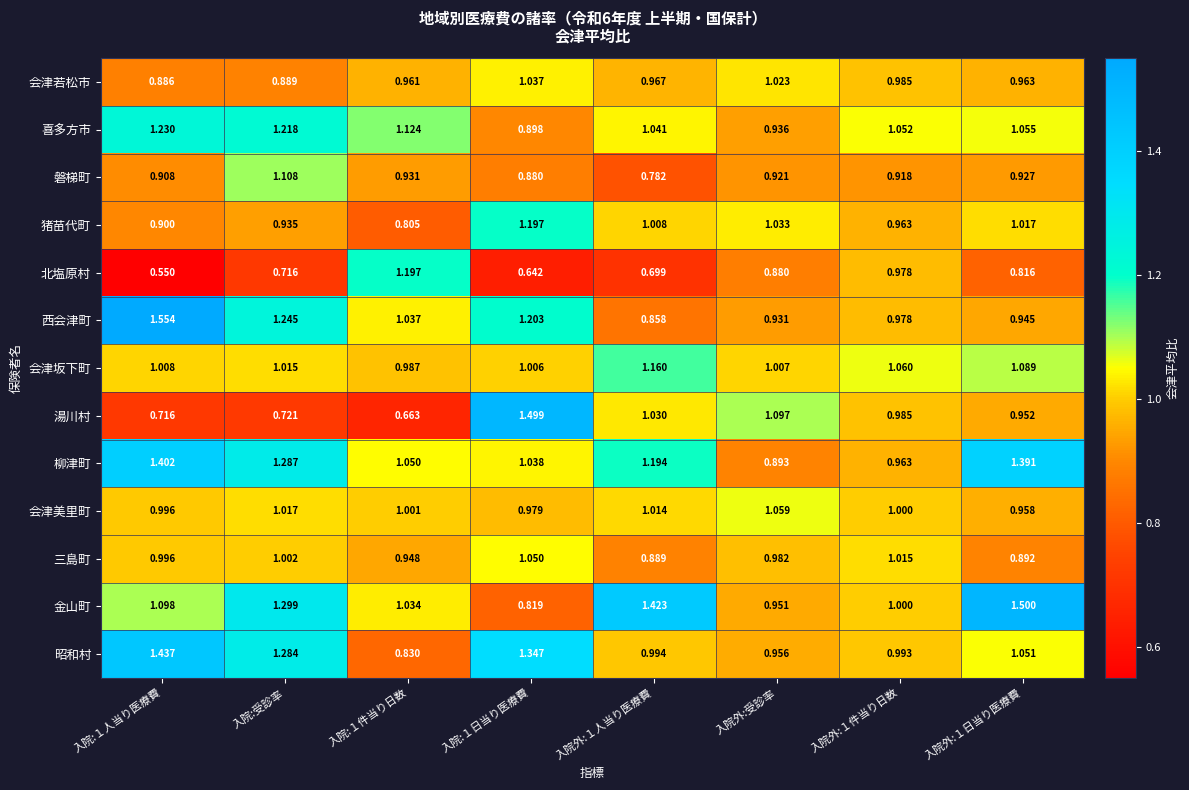

Where does the 会津美里町 series first go above 1?

入院:受診率